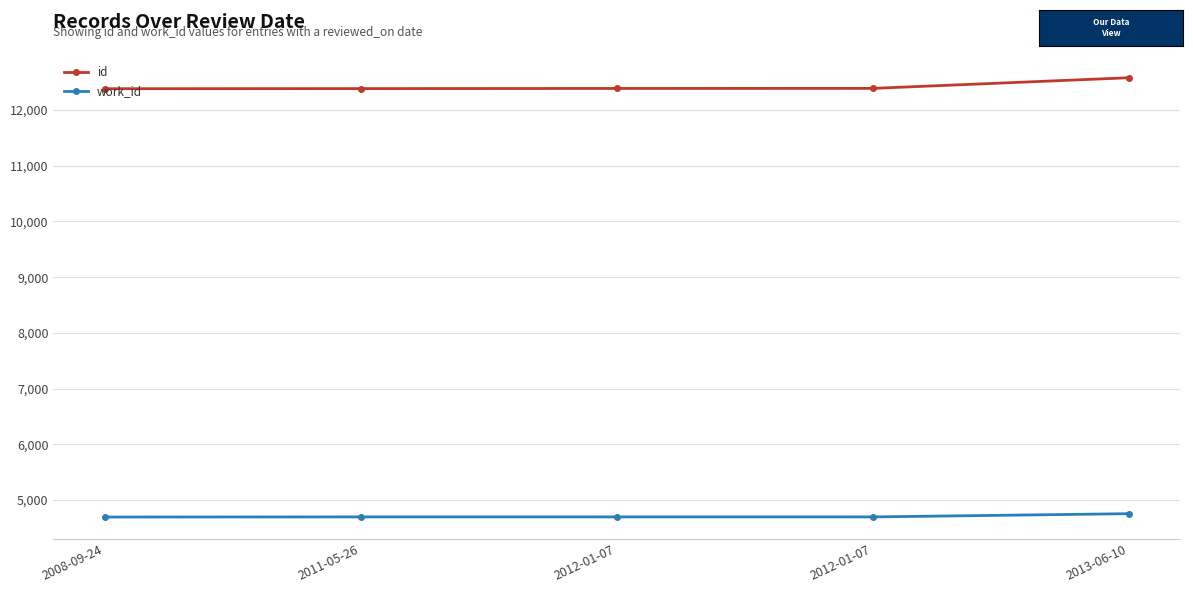

What is the average value of the work_id series?

4707